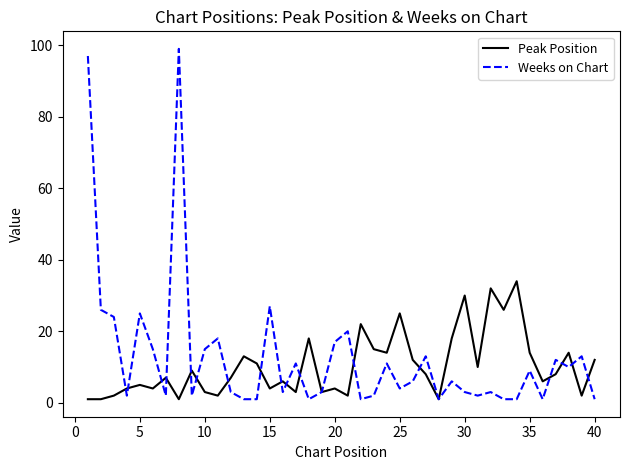

What is the difference between the second highest and second lowest values in the Peak Position series?

31